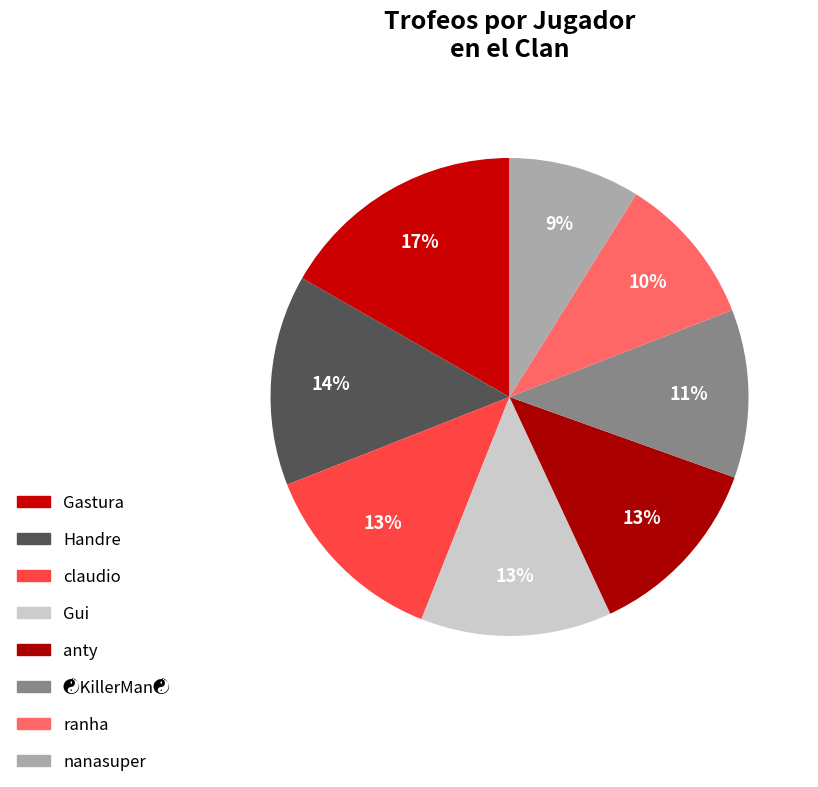

What percentage is the Handre slice, to the nearest percent?

14%